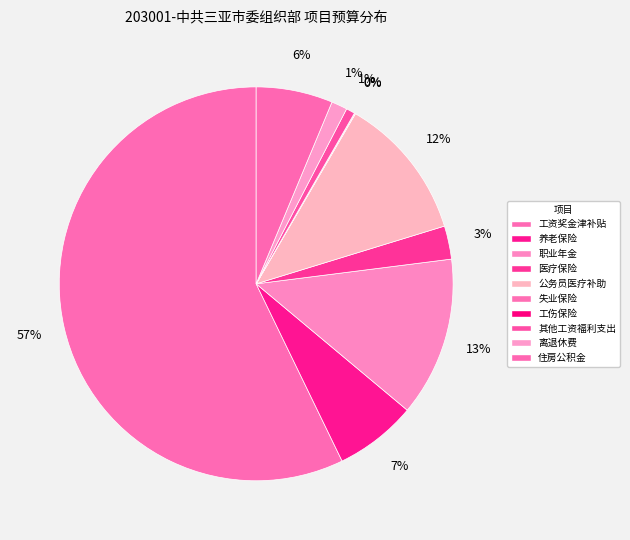

Count the number of slices in the pie.

10